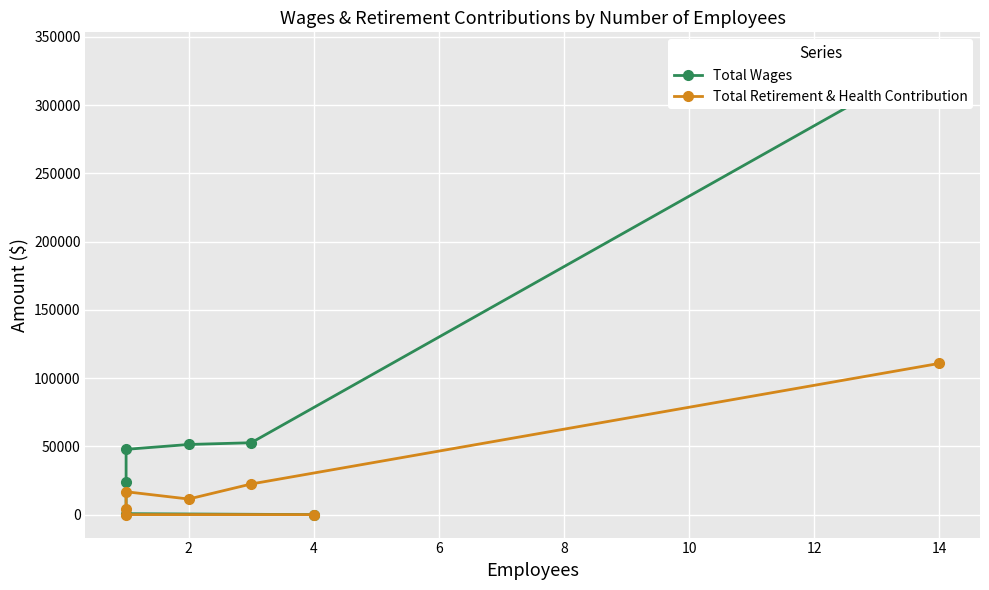

What is the maximum value shown in the chart?

336496